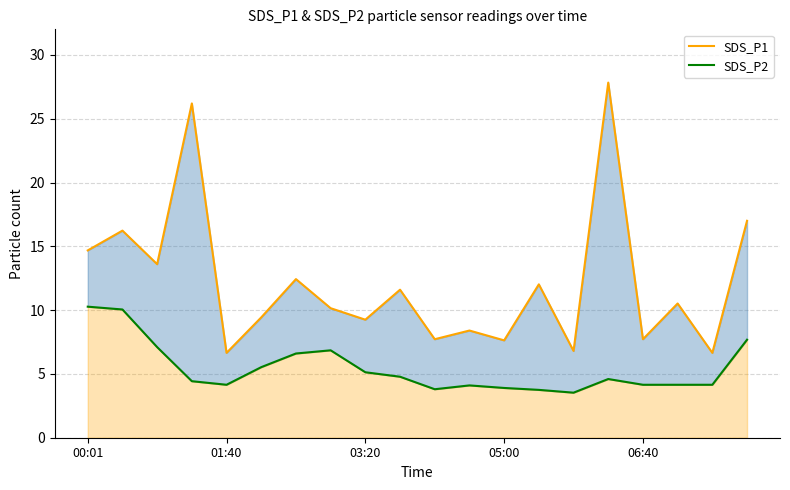

What is the total value across all series at 00:01?

24.9